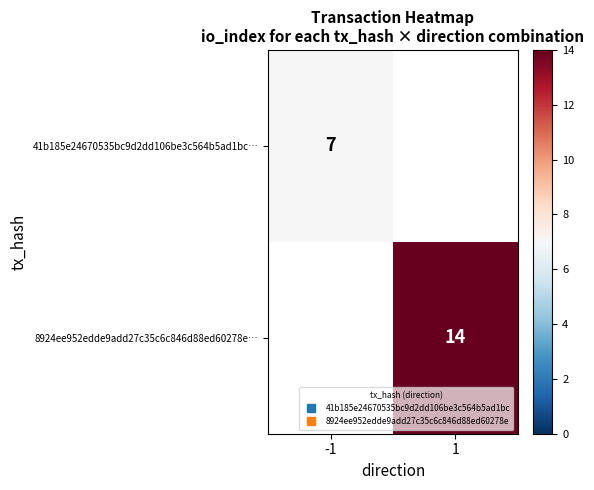

What is the smallest value displayed?

7.0